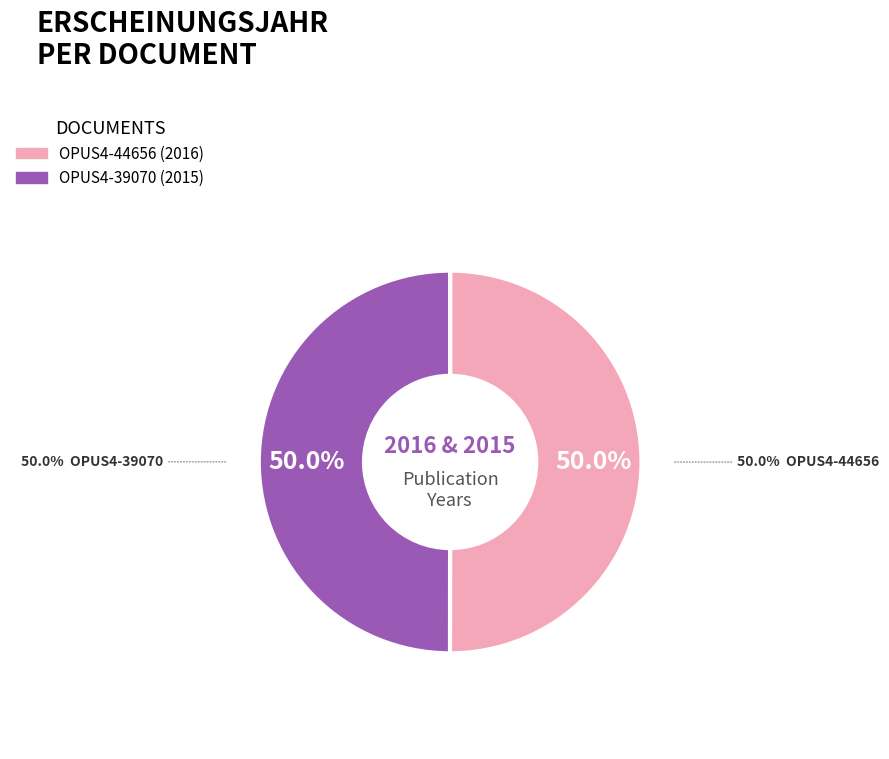

What is the ratio of the value at OPUS4-44656 to the value at OPUS4-39070?

1.0